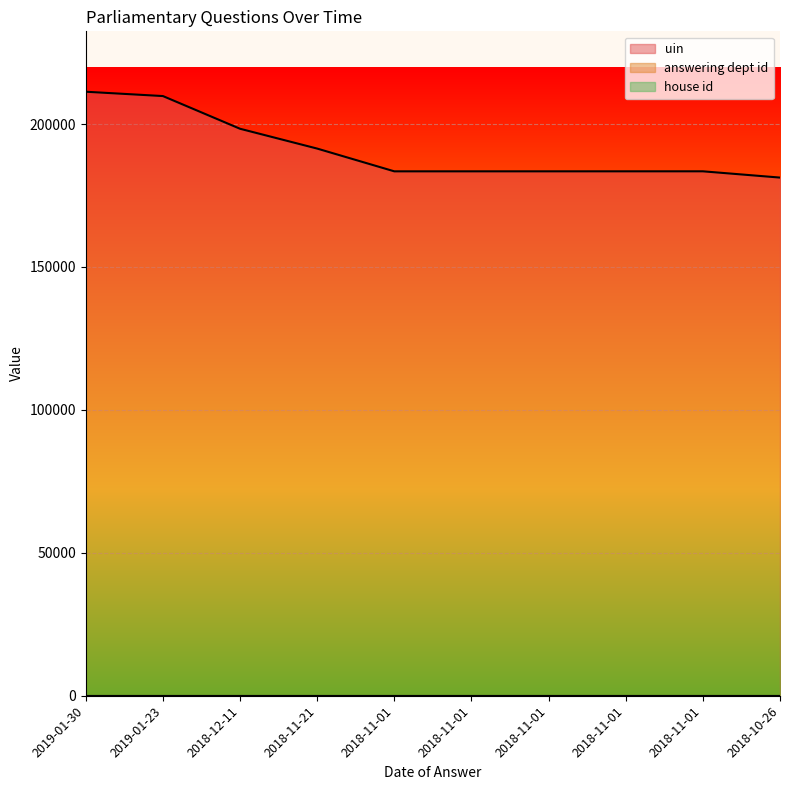

How many lines are shown in the chart?

3